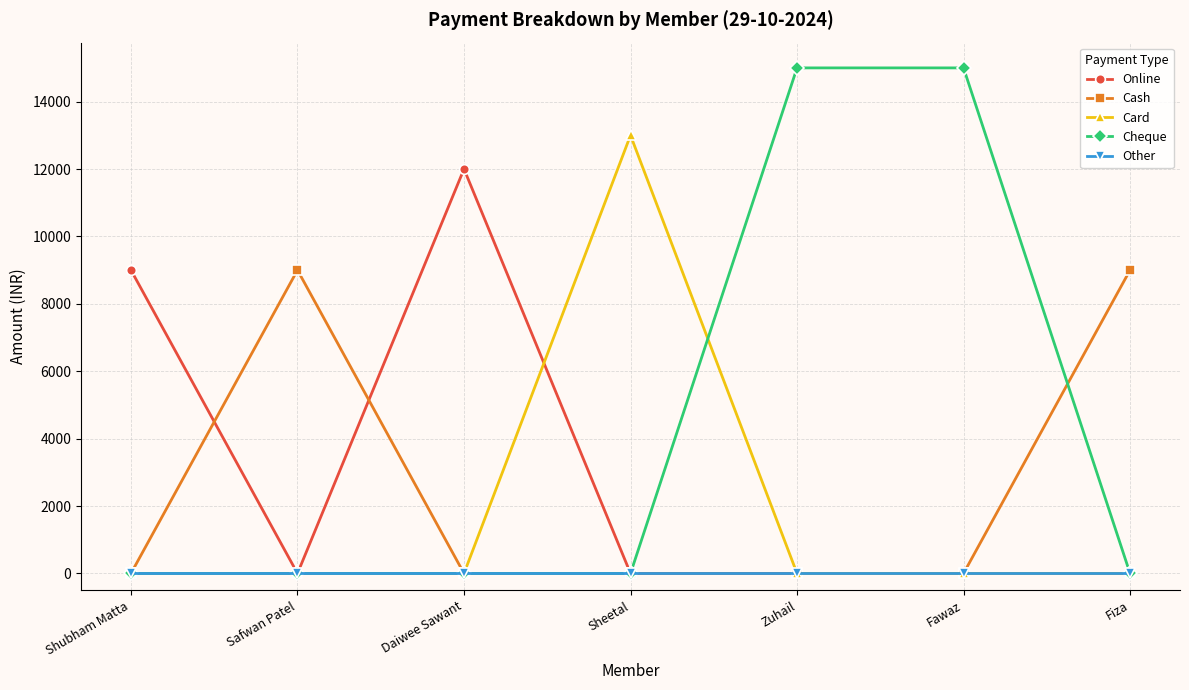

True or false: Other has a value of 0 at Daiwee Sawant.

True